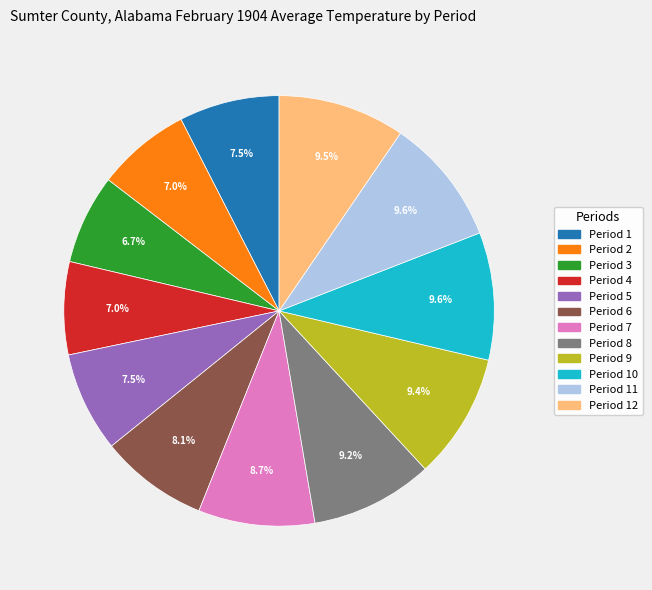

Is there any slice that represents more than half of the pie?

No